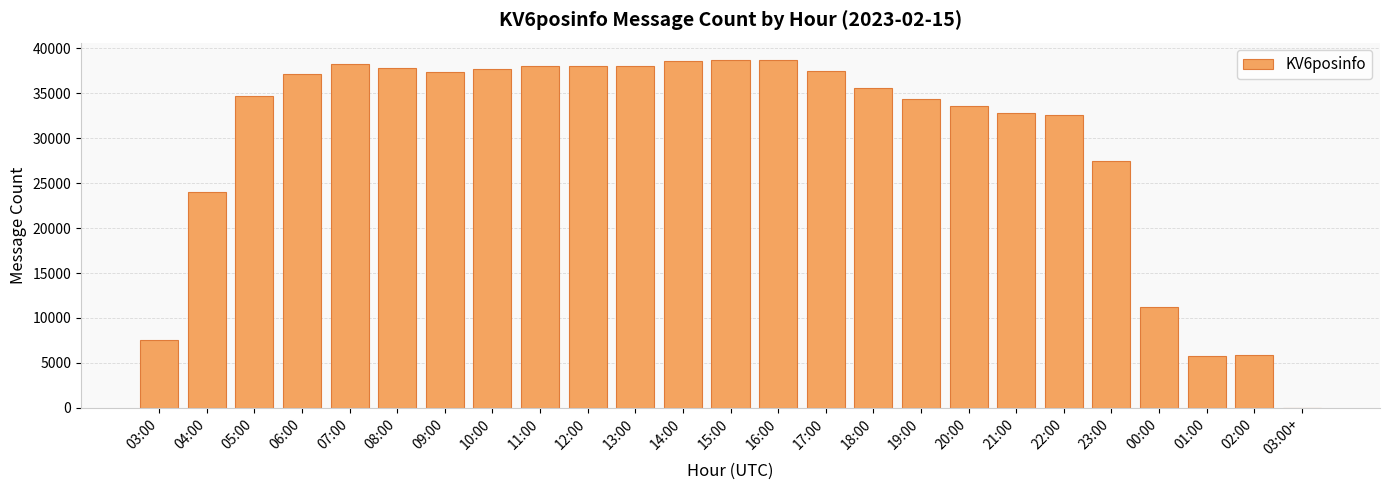

How many categories are shown in the chart?

25